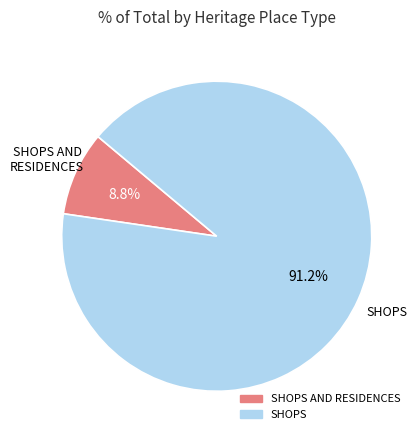

Is there a majority slice in this chart?

Yes